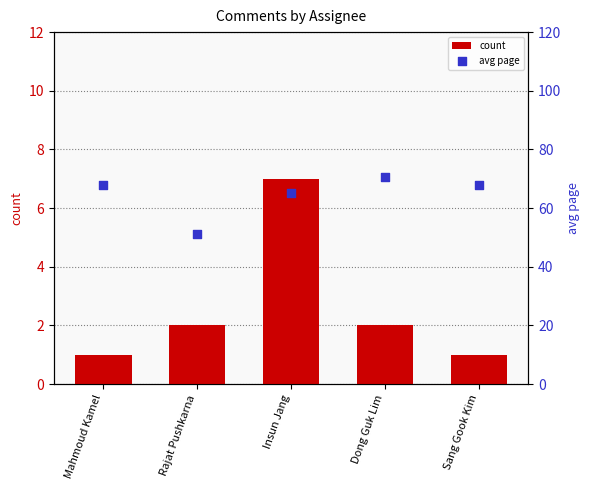

At which category is the sum across all series the highest?

Dong Guk Lim